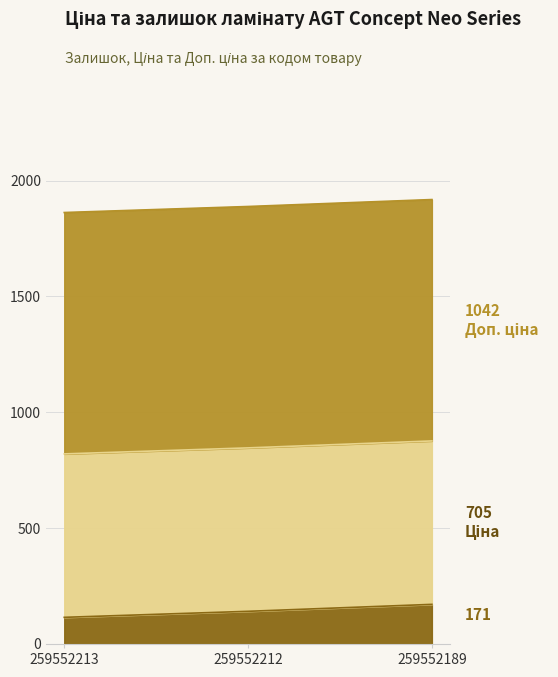

What is the value of the Доп. ціна point at the 1st from the left?

1042.0